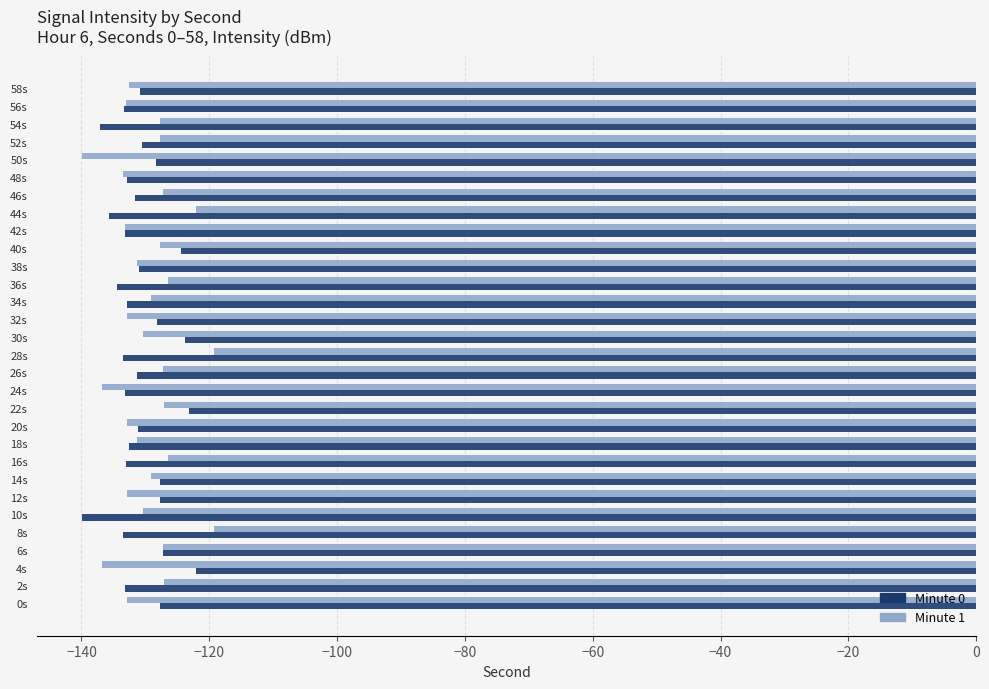

What is the average value of the Minute 0 series?

-130.8